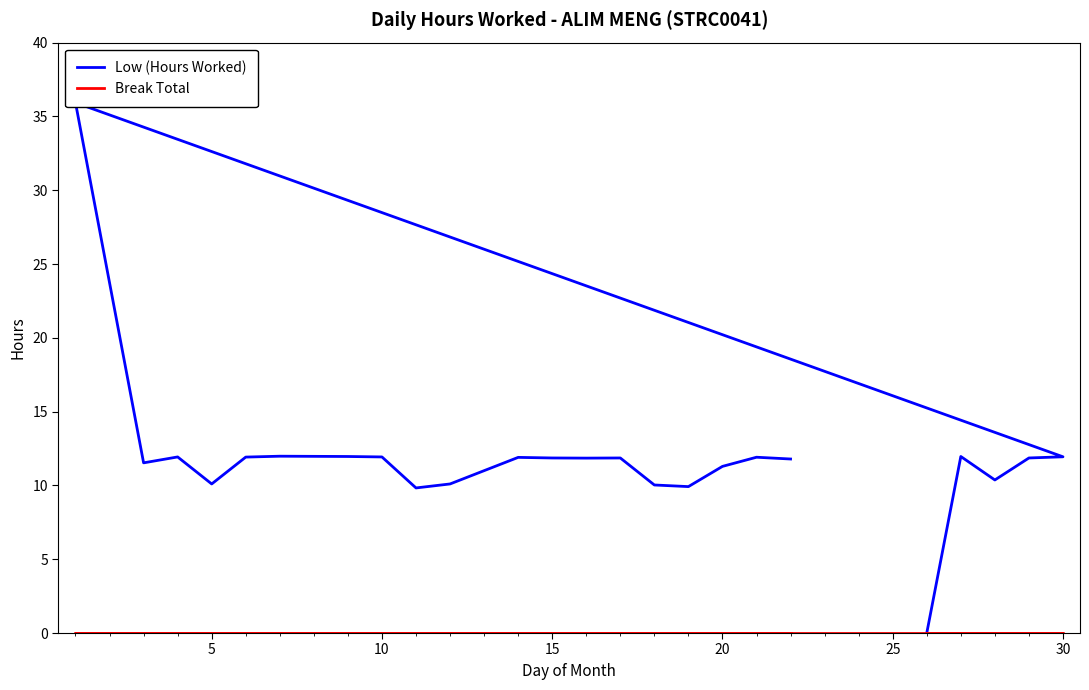

True or false: Low (Hours Worked) has more than 2 interior local peaks.

True